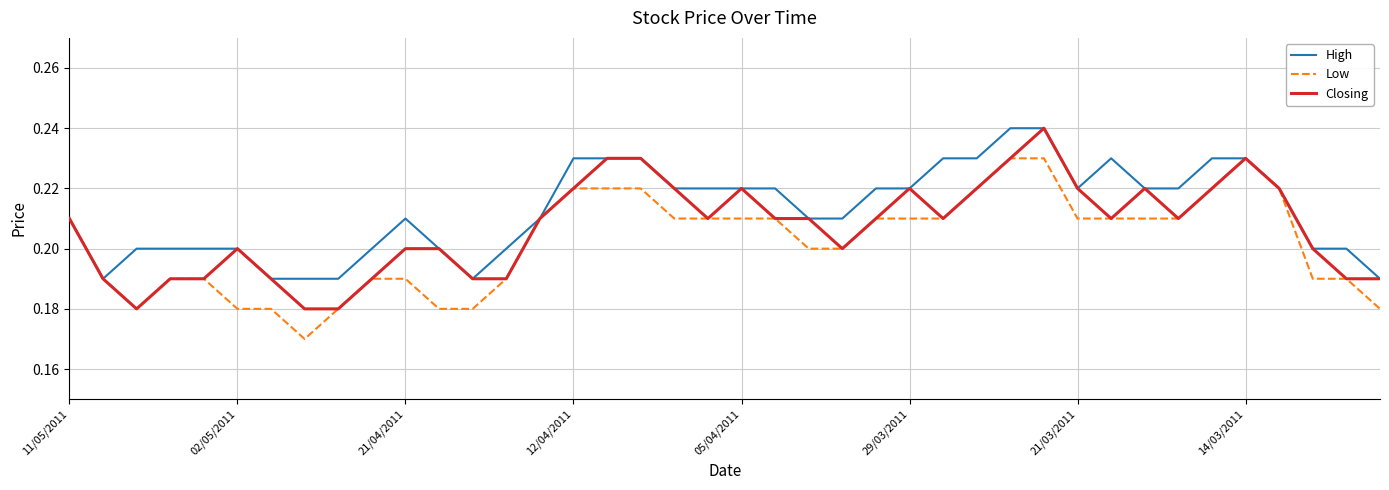

List the series in order of their overall mean, highest first.

High, Closing, Low